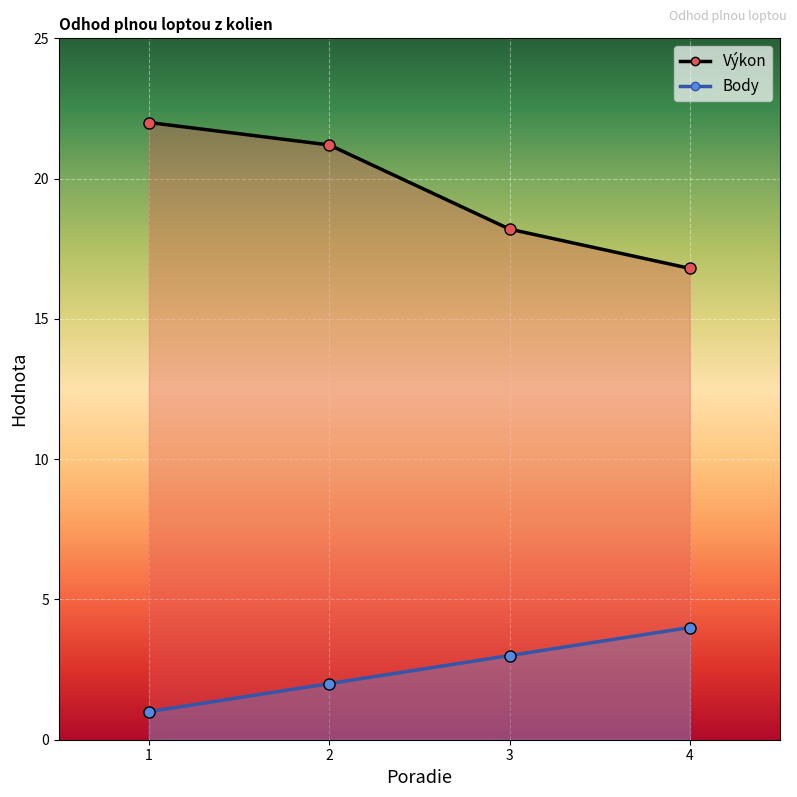

What is the minimum value shown in the chart?

1.0